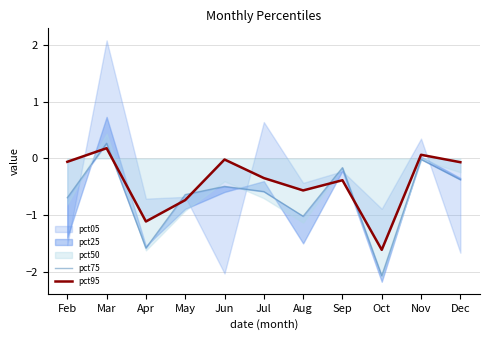

What is the lowest value of the pct95 series?

-1.6